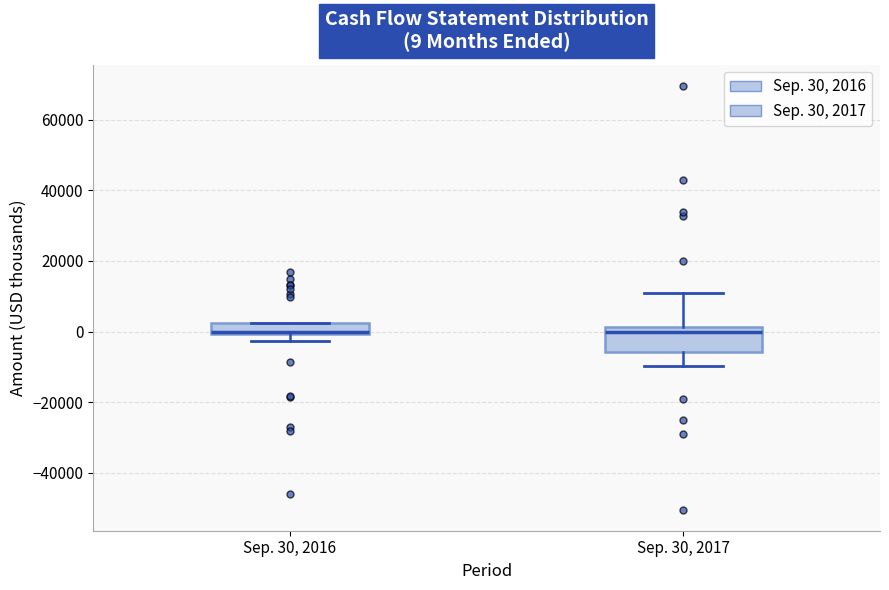

Which box is the tallest, from its lower edge to its upper edge?

Sep. 30, 2017